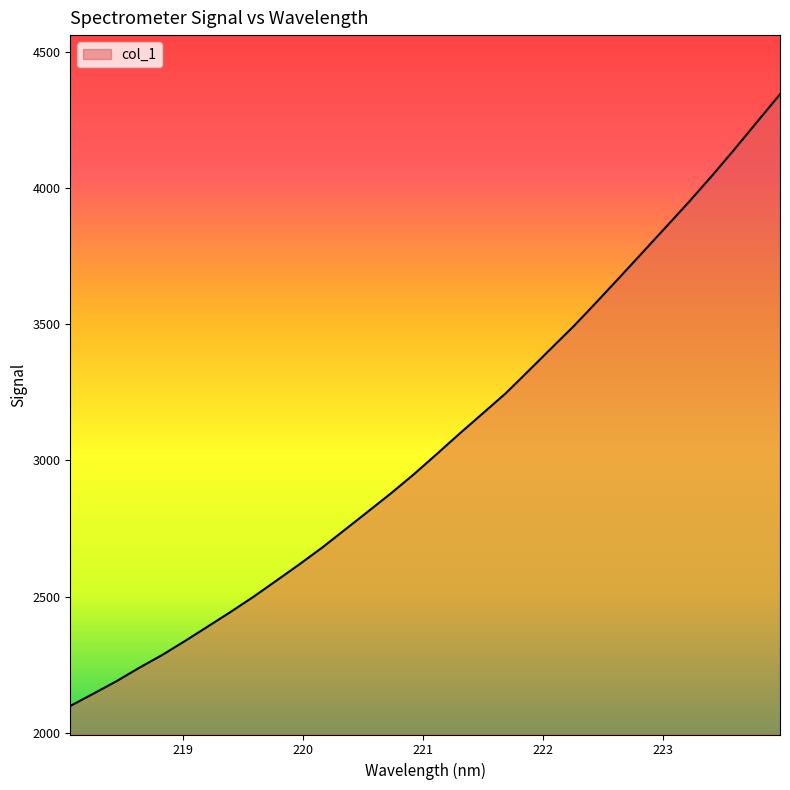

What is the sum of all values?

98248.0